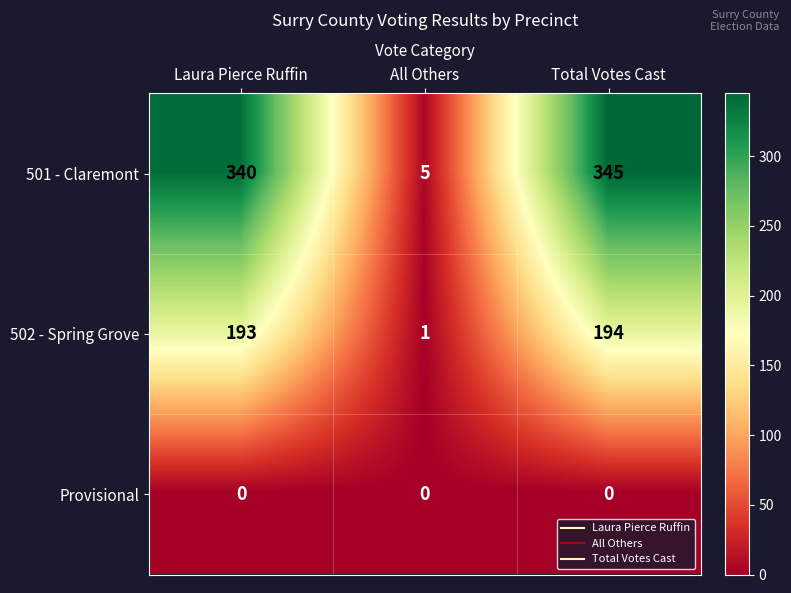

Which series changed the most between Laura Pierce Ruffin and Total Votes Cast?

501 - Claremont